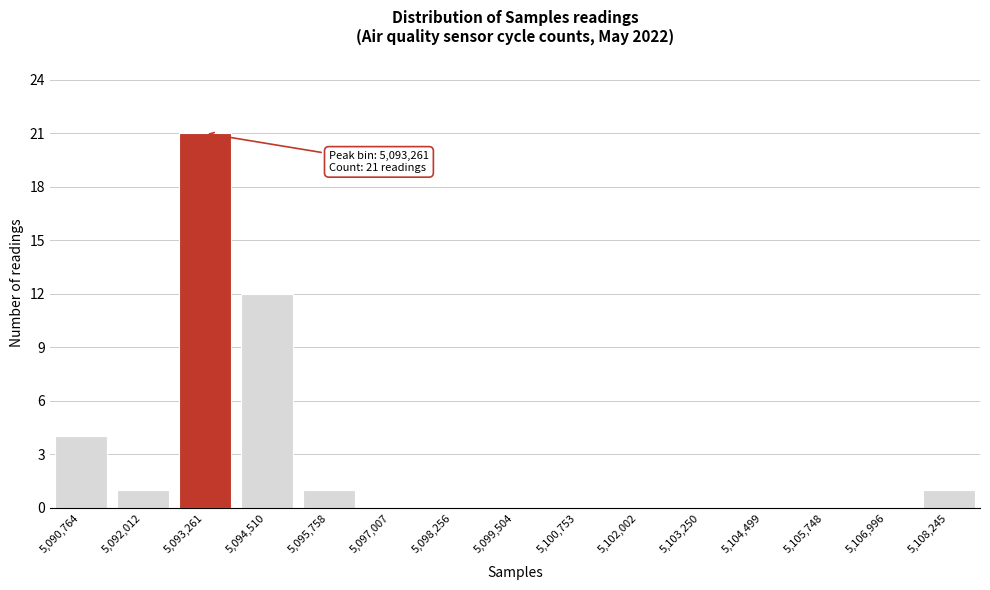

Reading left to right, what are all the values shown in this chart?

5,090,764=4	5,092,012=1	5,093,261=21	5,094,510=12	5,095,758=1	5,097,007=0	5,098,256=0	5,099,504=0	5,100,753=0	5,102,002=0	5,103,250=0	5,104,499=0	5,105,748=0	5,106,996=0	5,108,245=1